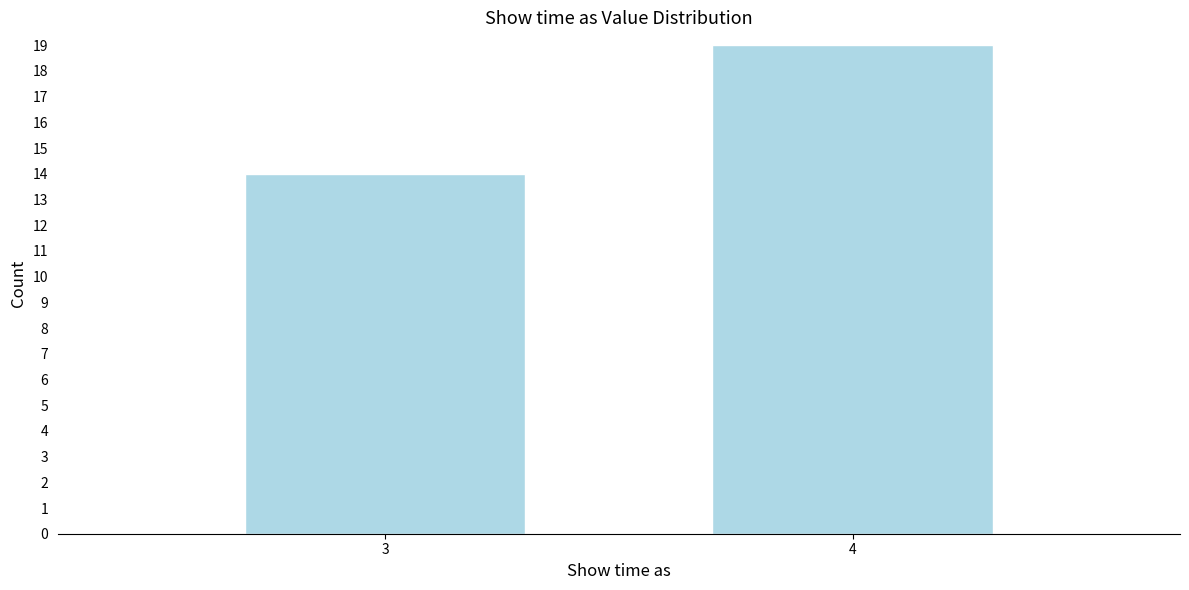

Reading right to left, what are all the values shown in this chart?

19	14